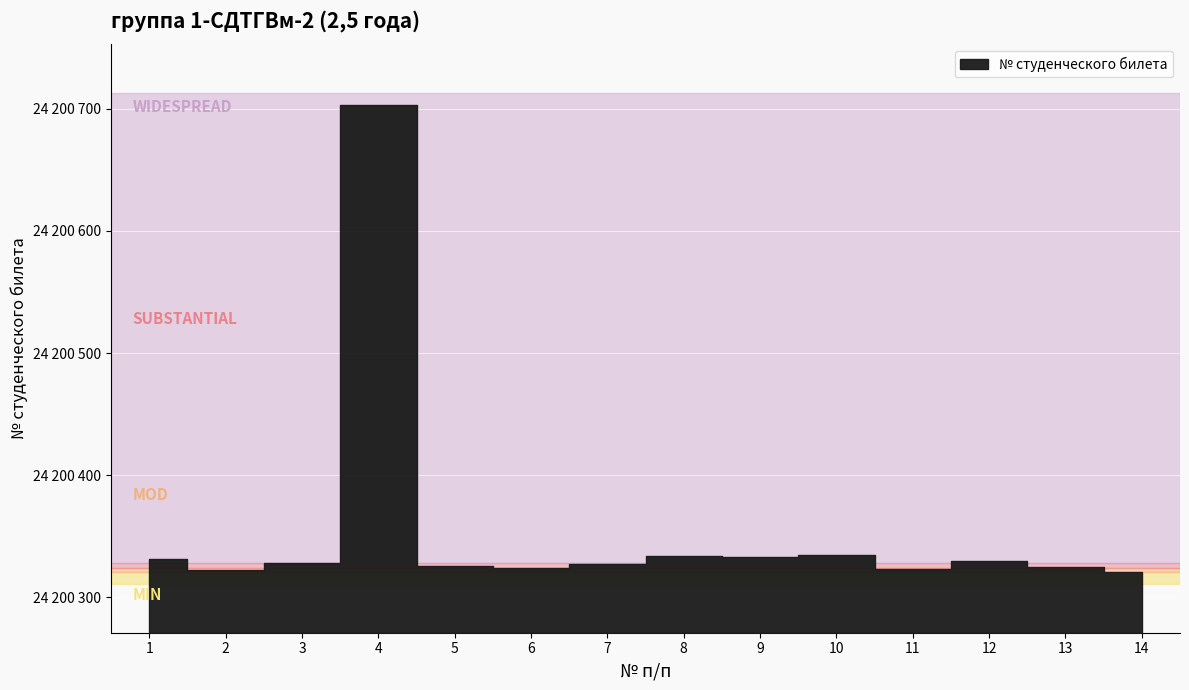

Reading left to right, what are all the values shown in this chart?

1=24200331	2=24200322	3=24200328	4=24200703	5=24200326	6=24200324	7=24200327	8=24200334	9=24200333	10=24200335	11=24200323	12=24200330	13=24200325	14=24200321